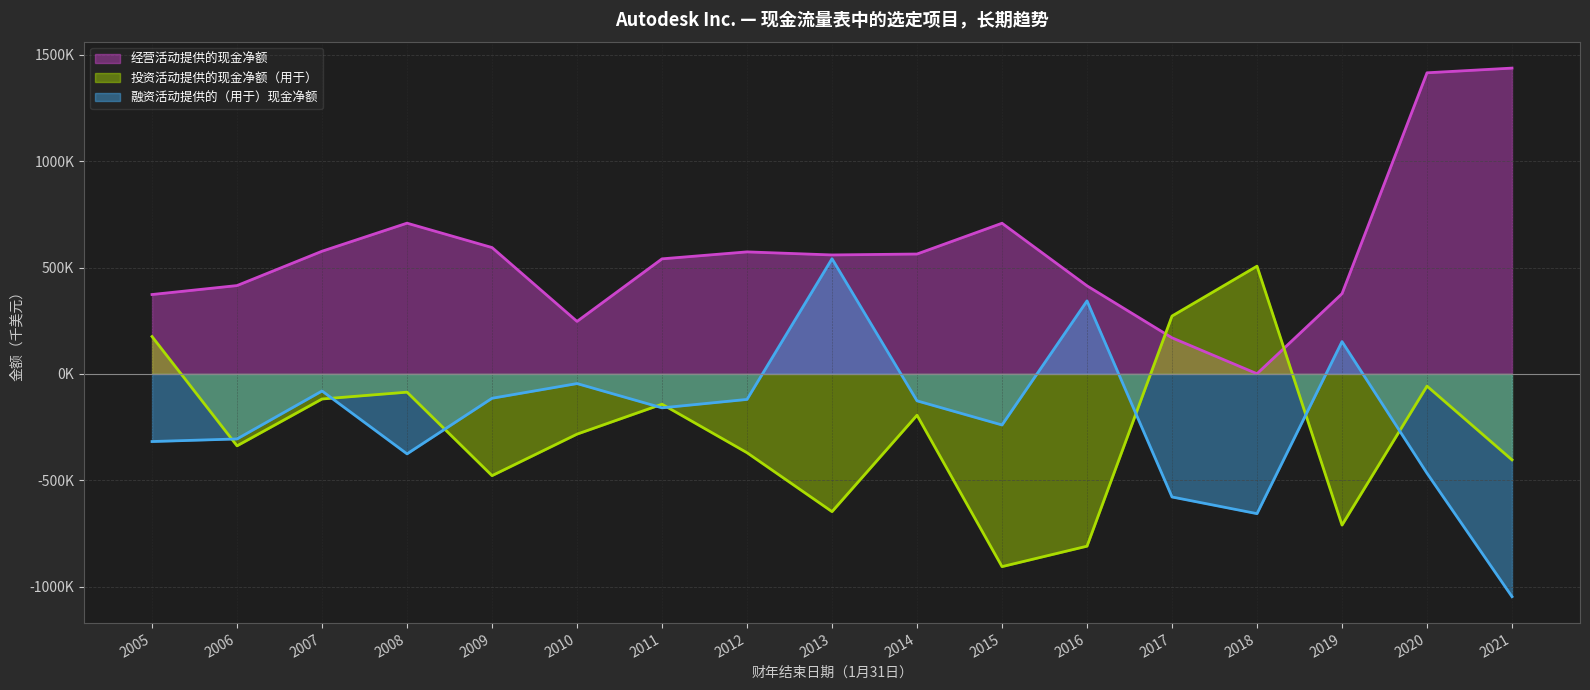

In 经营活动提供的现金净额, how many points are lower than both neighbors (excluding endpoints)?

3